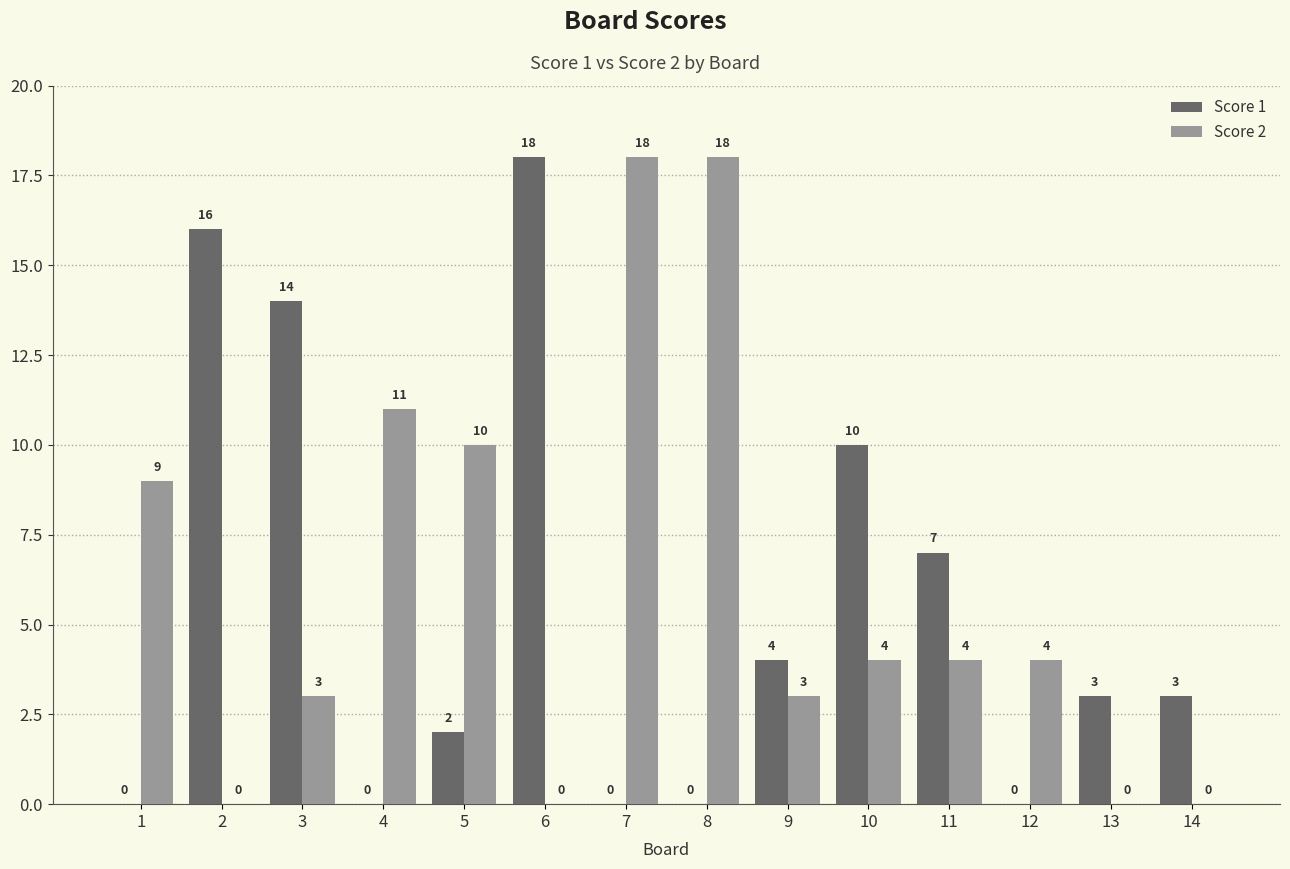

What is the average value of the Score 1 series?

6